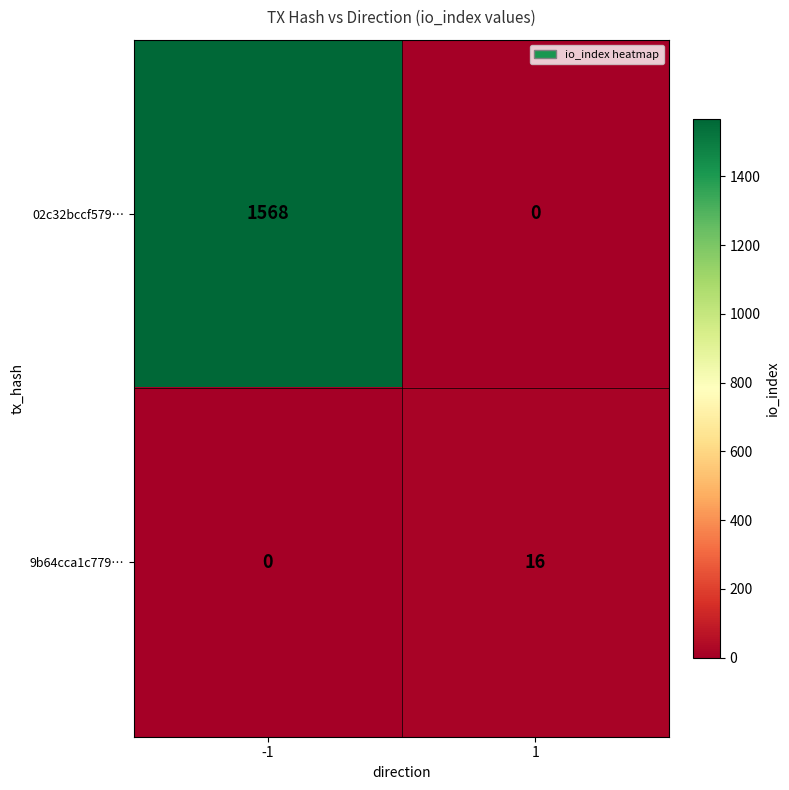

The 02c32bccf579… series shows 2330 at -1. True or false?

False